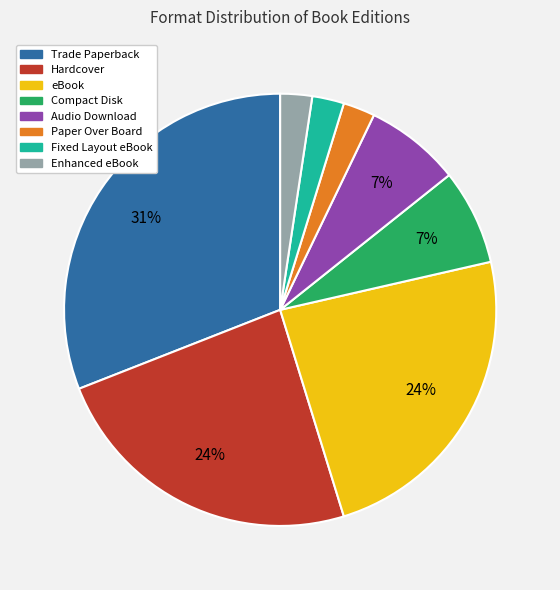

The Hardcover slice represents 10% of the pie. True or false?

False